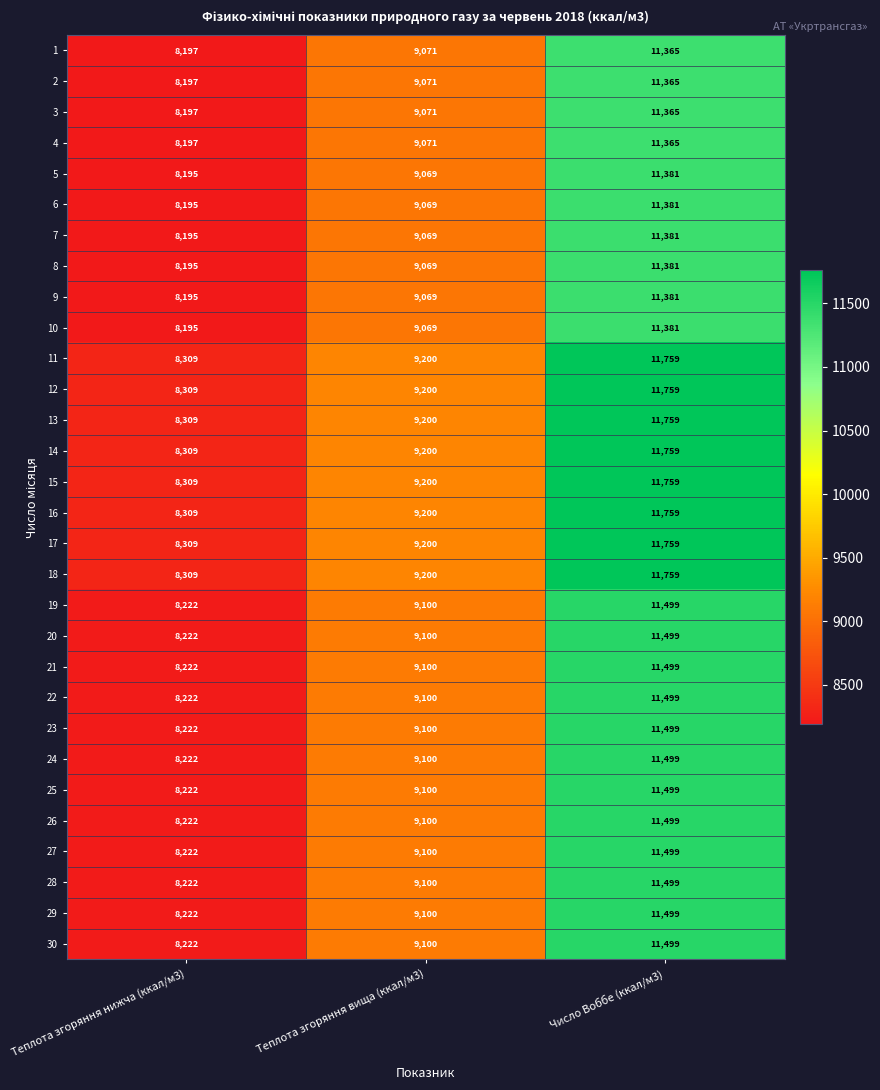

Count the number of data series in this chart.

30